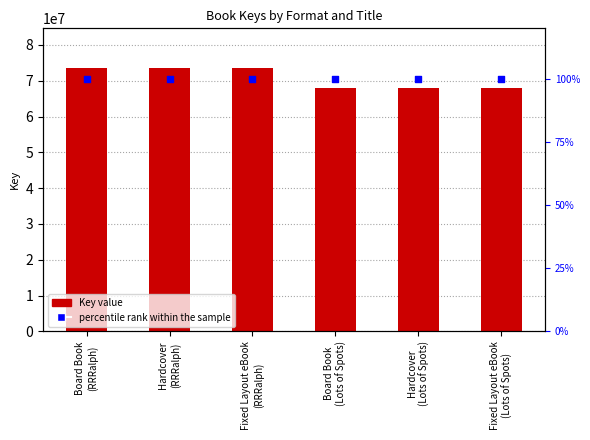

What are all the series names shown in the legend?

Key value, percentile rank within the sample